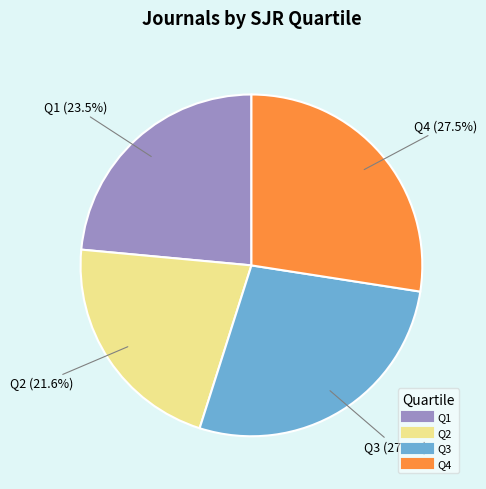

Does Q4 account for over 50% of the chart?

No